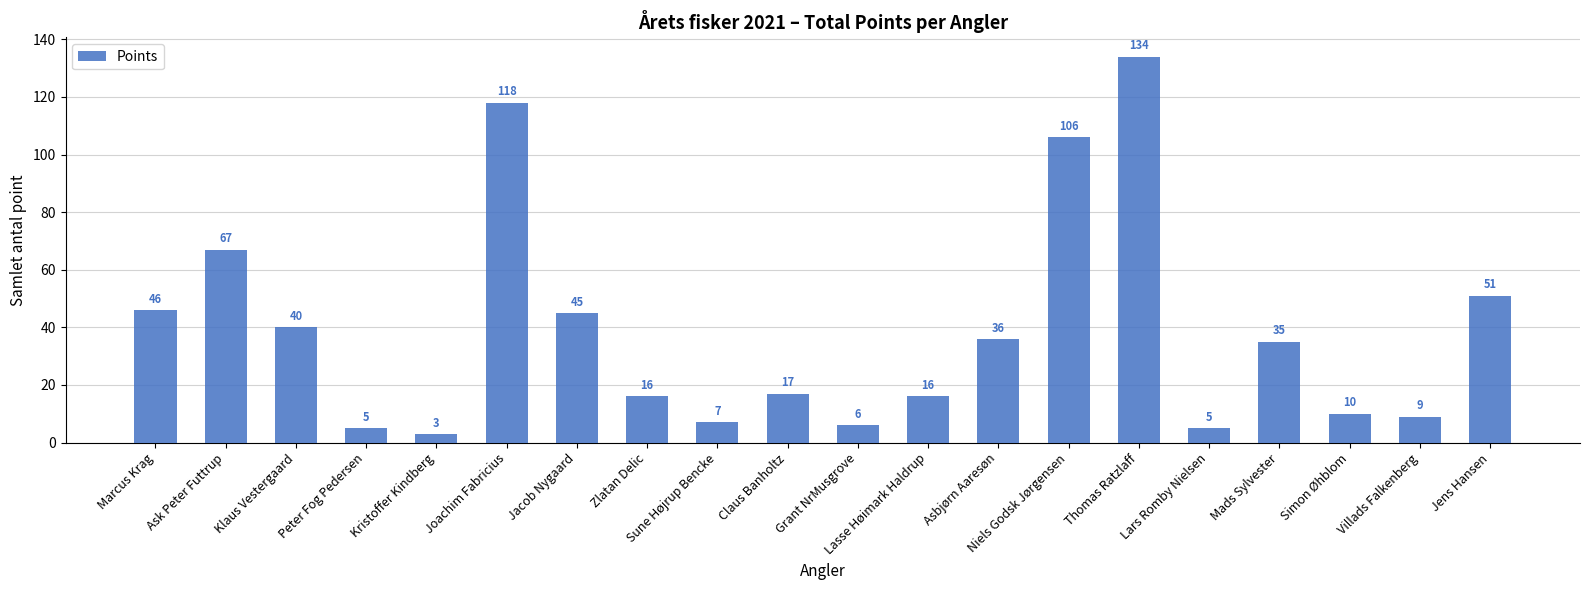

How many categories are shown in the chart?

20